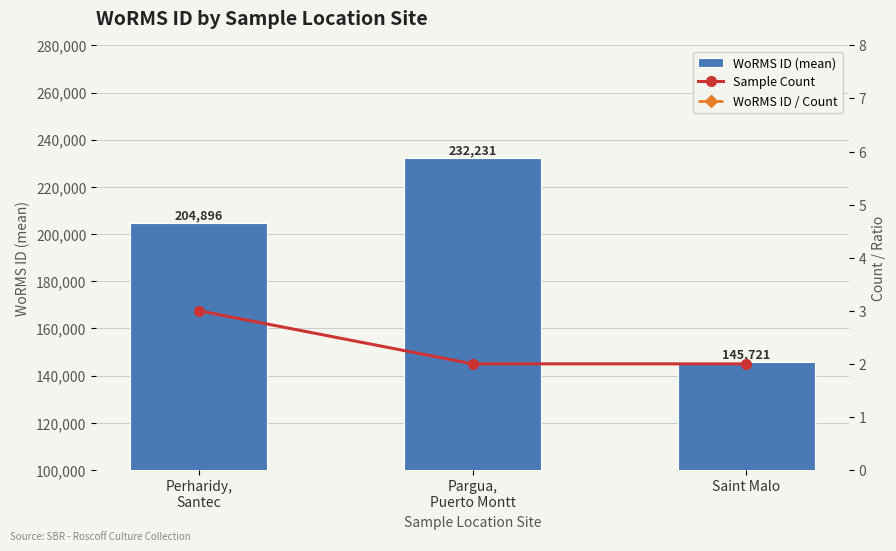

List the series in order of their overall mean, highest first.

WoRMS ID (mean), WoRMS ID / Count, Sample Count